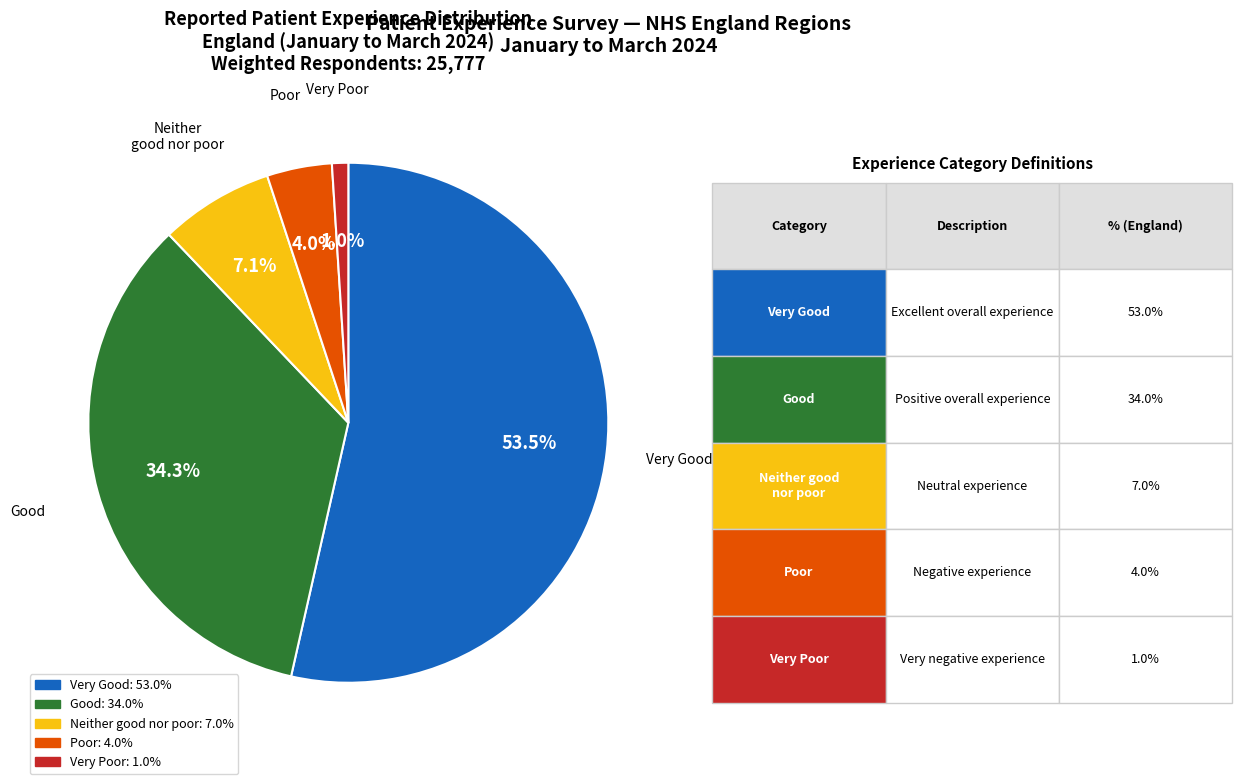

Does any single category account for the majority?

Yes